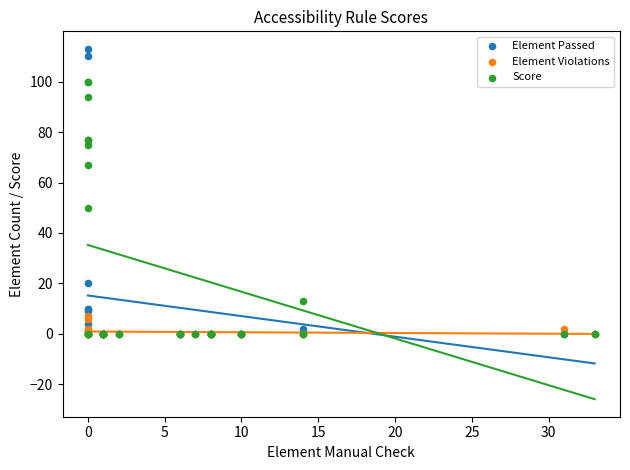

In the Element Passed series, what Y value is closest to 56?

20